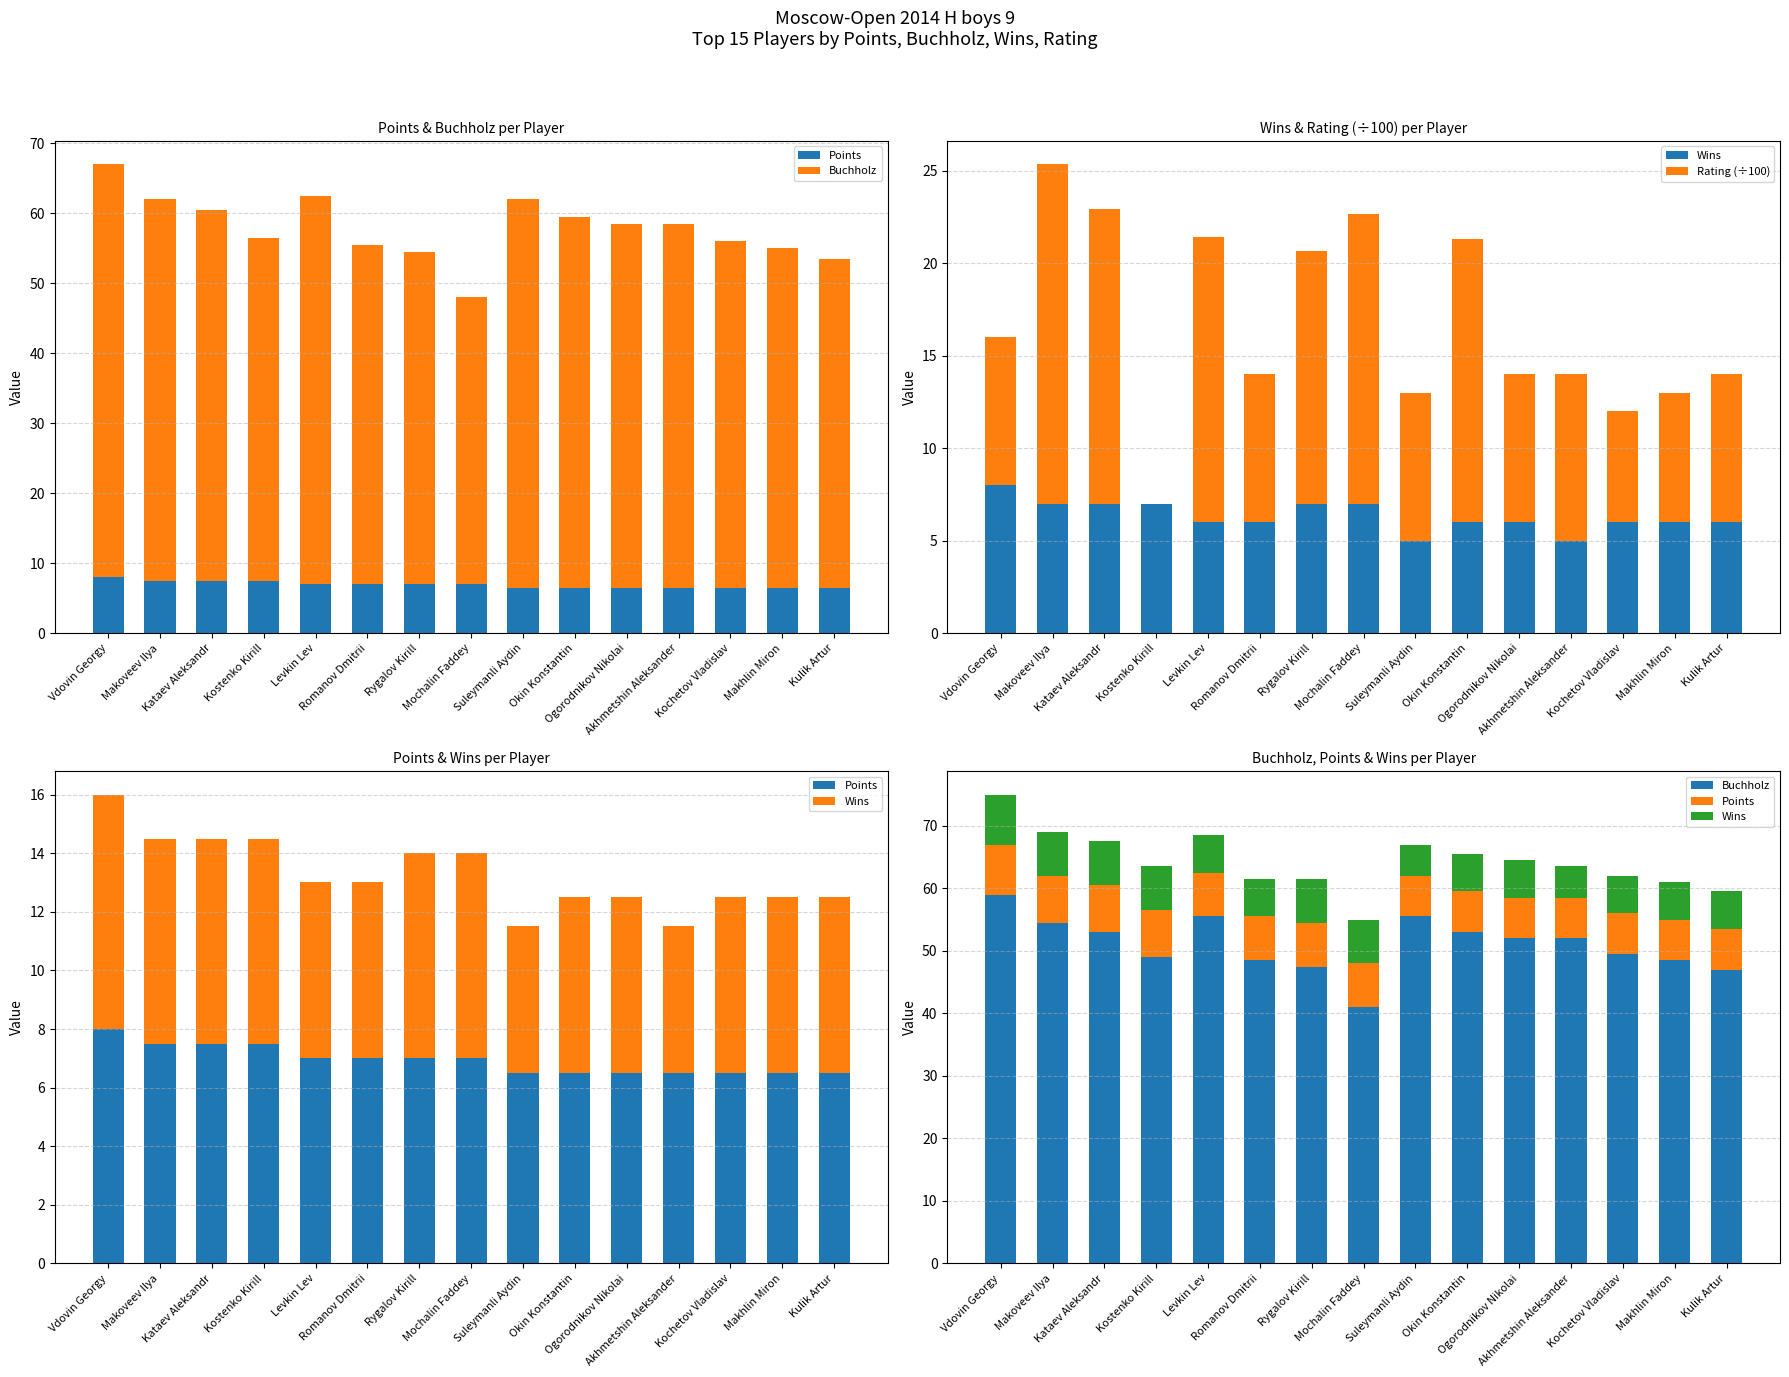

Between Makoveev Ilya and Makhlin Miron, which series saw the biggest shift?

Rating (÷100)